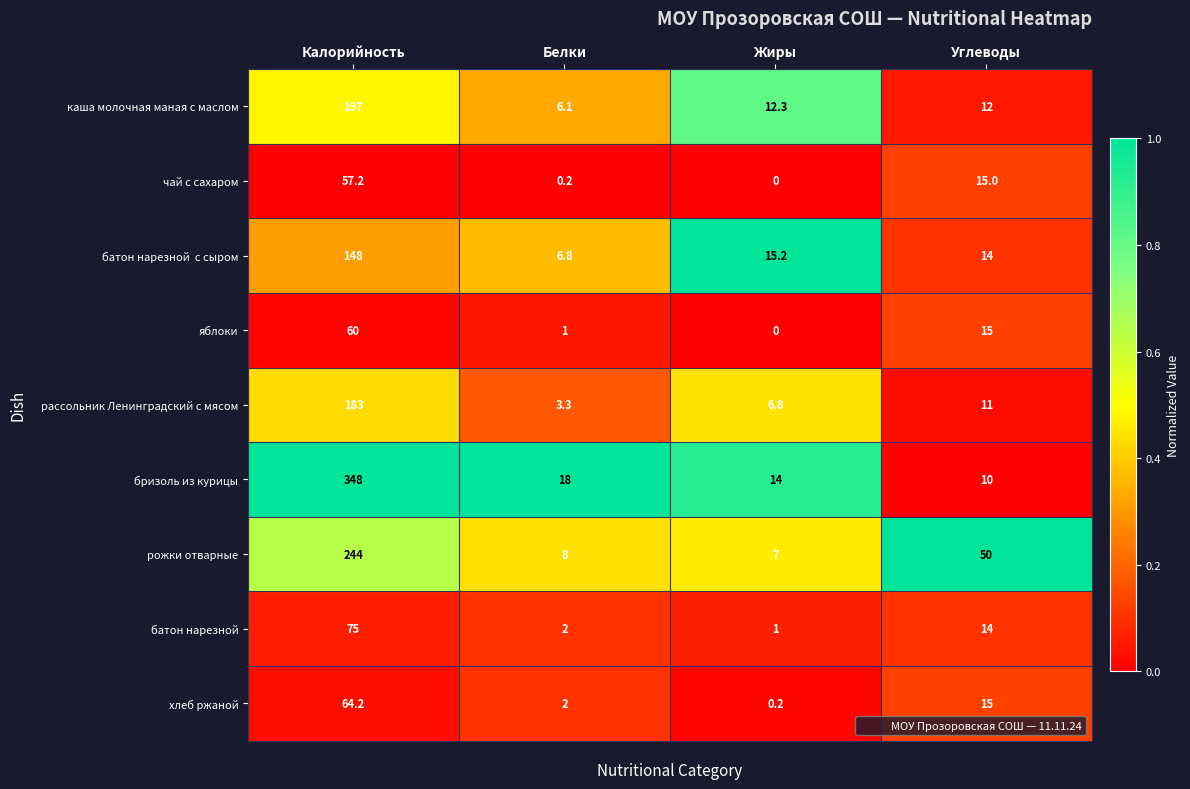

What is the difference between the maximum and minimum values in the каша молочная маная с маслом series?

190.9